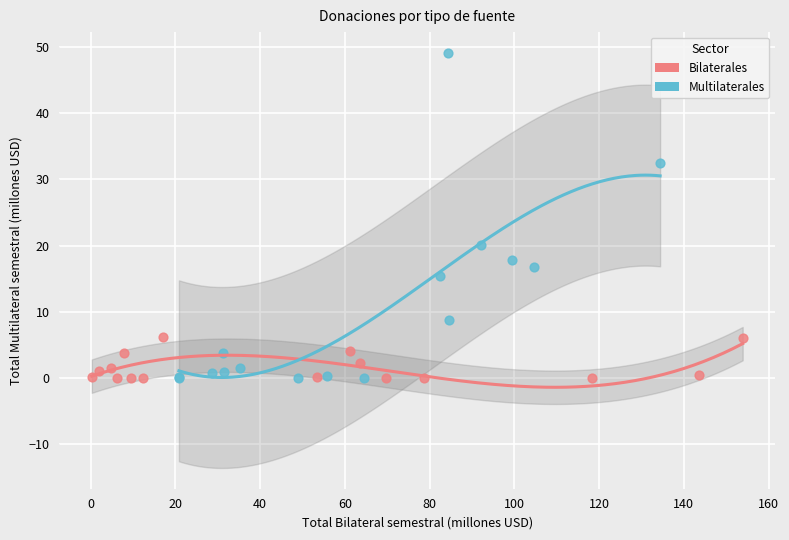

Which series contains the highest Y value?

Multilaterales